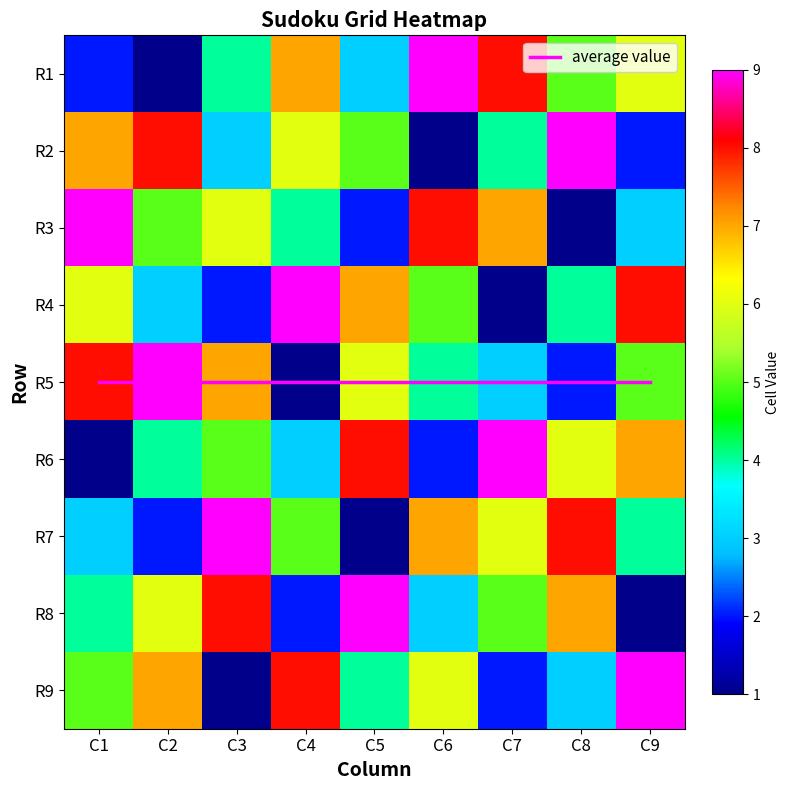

Which category has the highest value in the R4 series?

C4